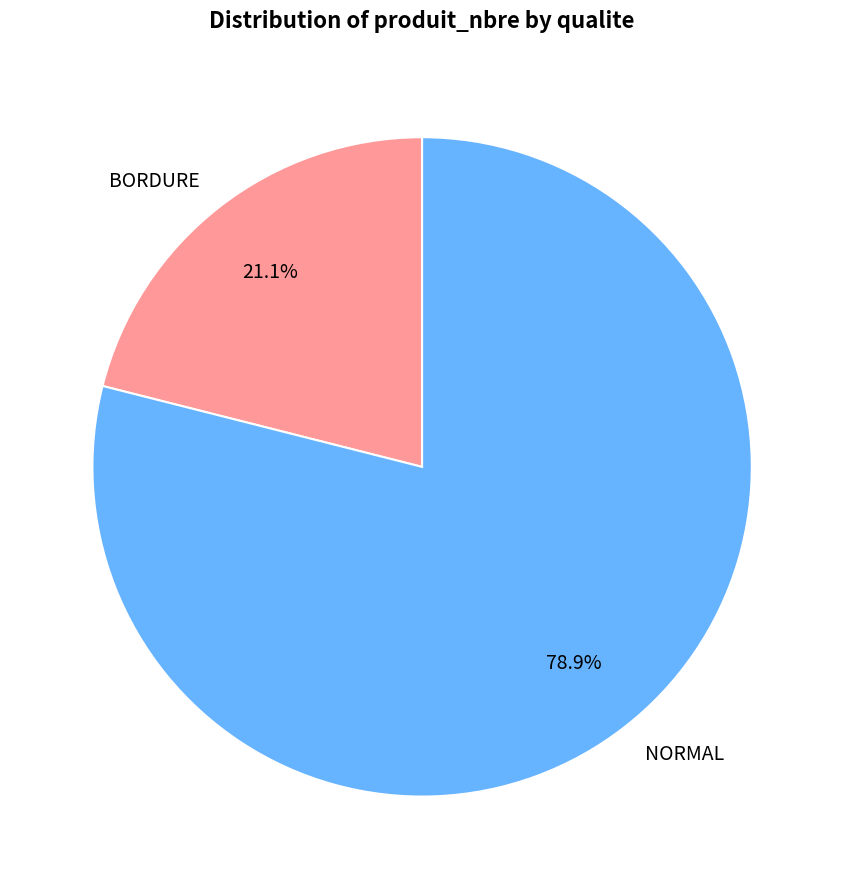

To the nearest percent, what is the average slice percentage?

50%